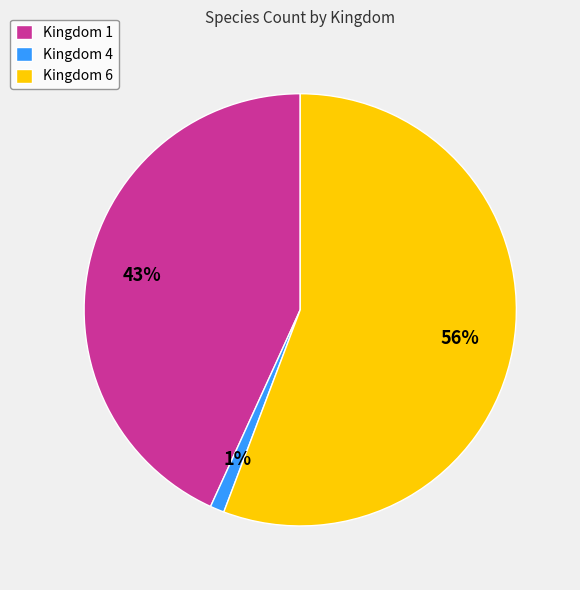

To the nearest percent, what is the combined percentage of Kingdom 6 and Kingdom 1?

99%